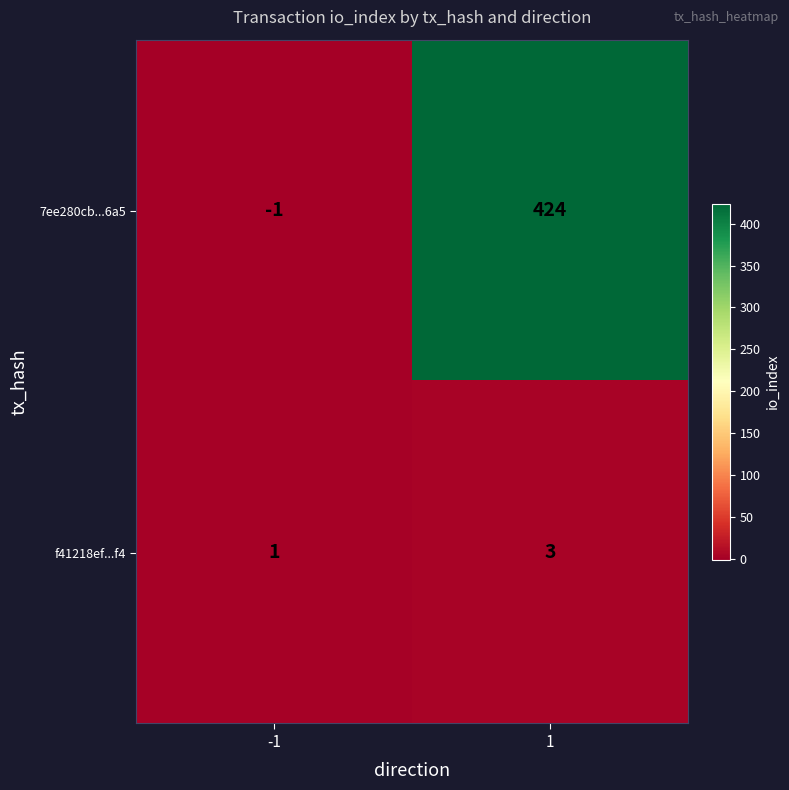

What is the total value across all series at 1?

427